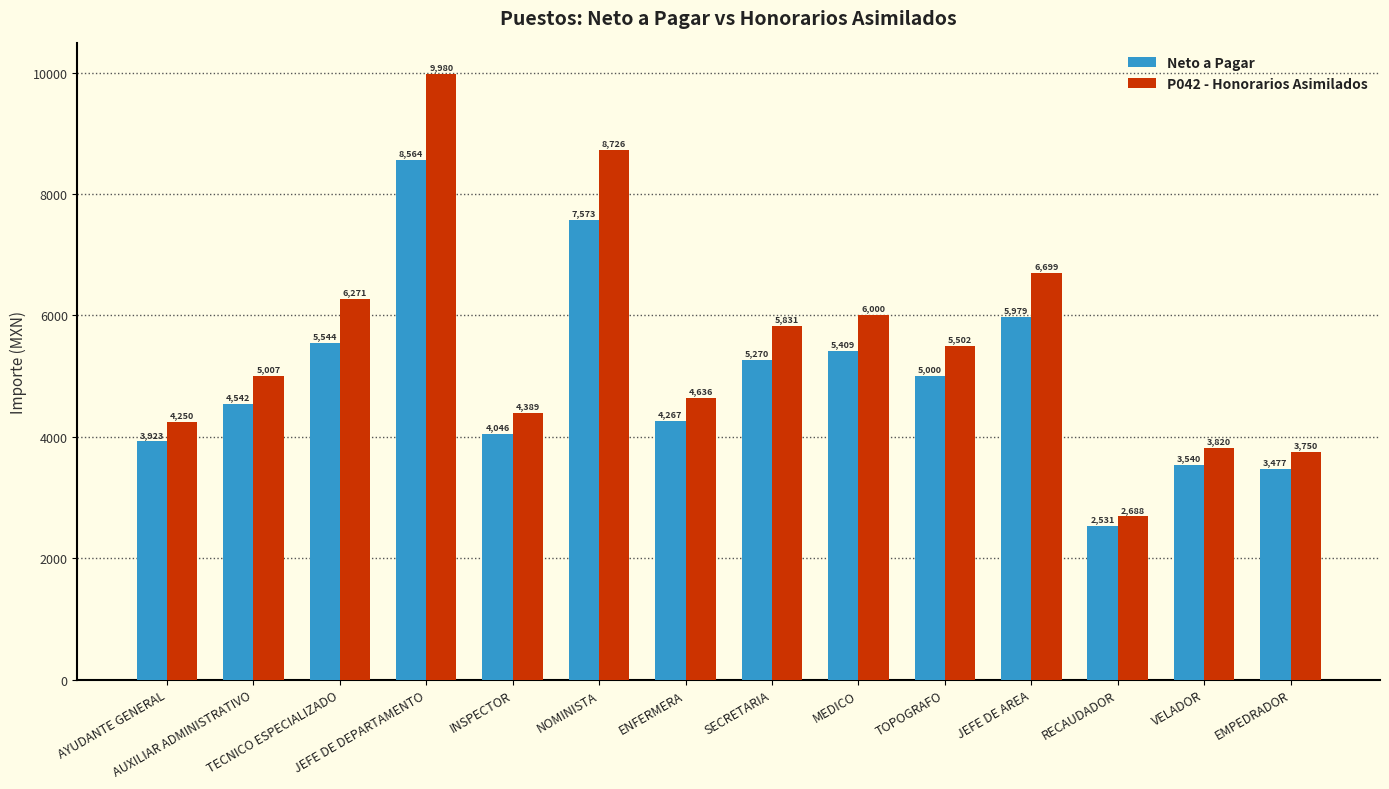

Which series has the largest range (max minus min)?

P042 - Honorarios Asimilados